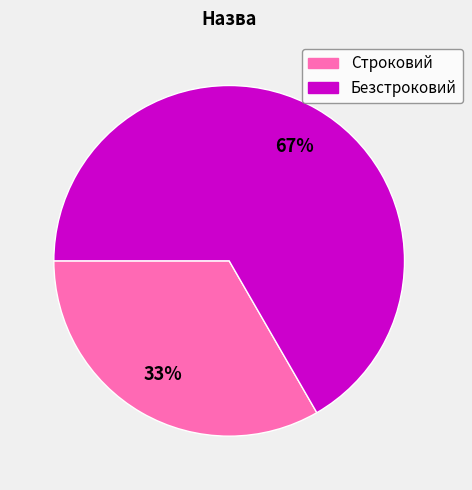

True or false: Строковий accounts for 33% of the total.

True